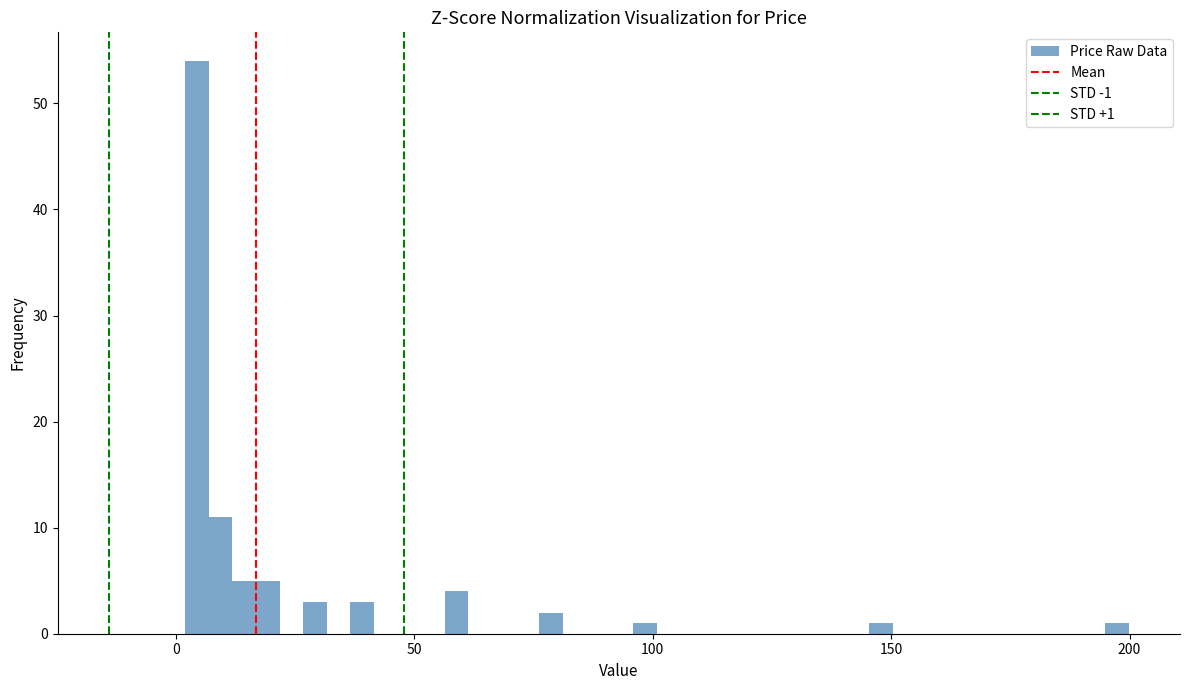

Around what value on the x-axis is the tallest bar? Give the approximate position of its centre, as read against the axis.

5